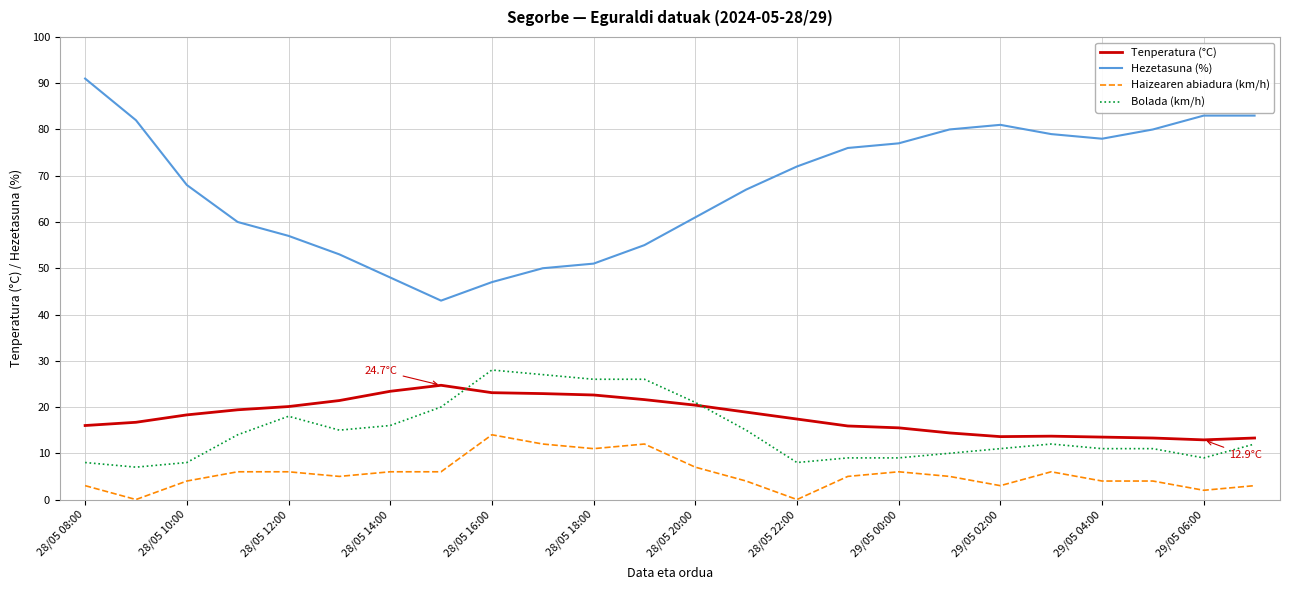

True or false: Hezetasuna (%) and Bolada (km/h) intersect in this chart.

False